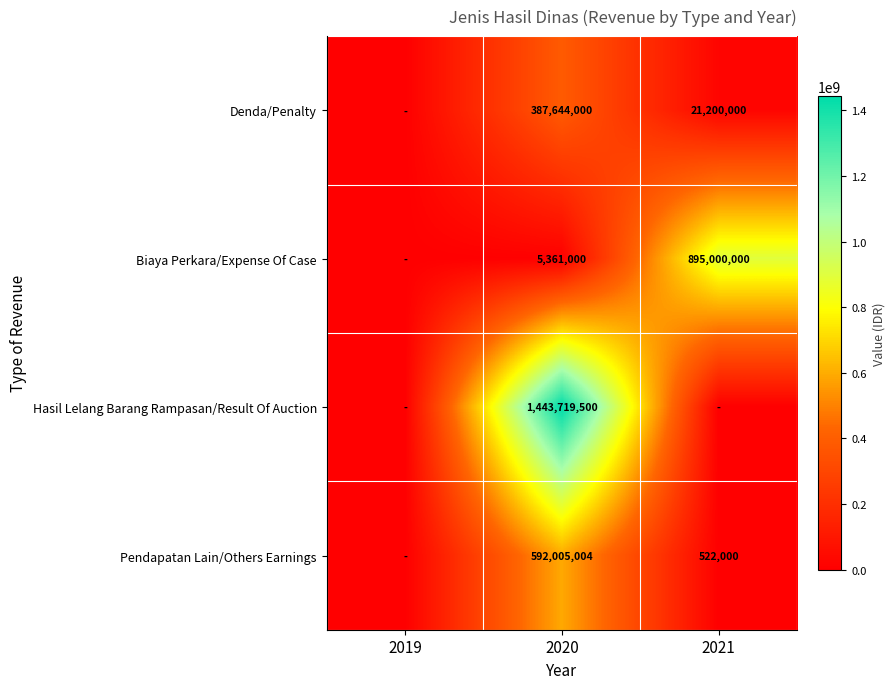

Is it true that Denda/Penalty equals 36735442 at 2021?

False